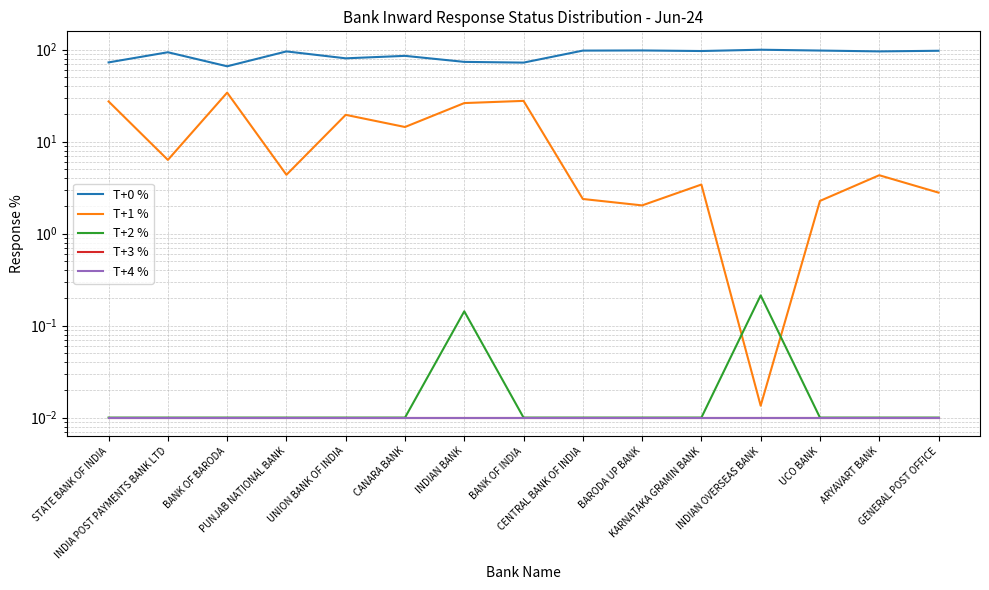

The value of T+2 % at ARYAVART BANK is 0.0. True or false?

True